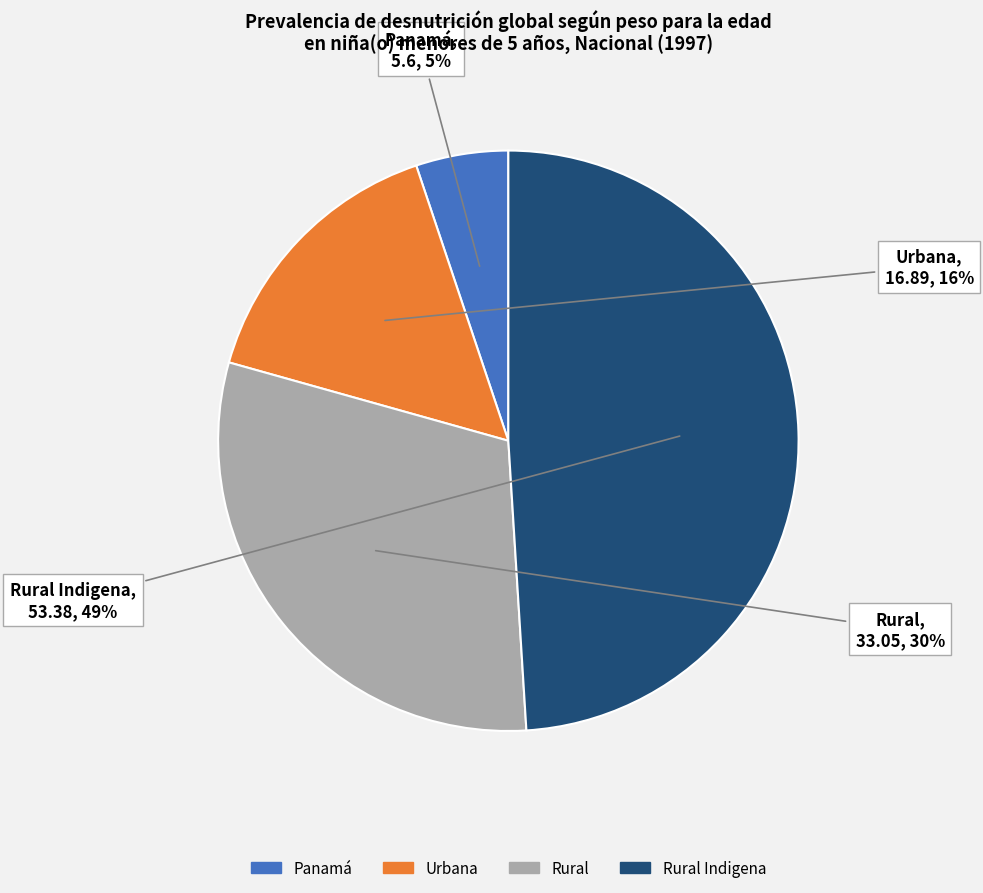

Is there a majority slice in this chart?

No